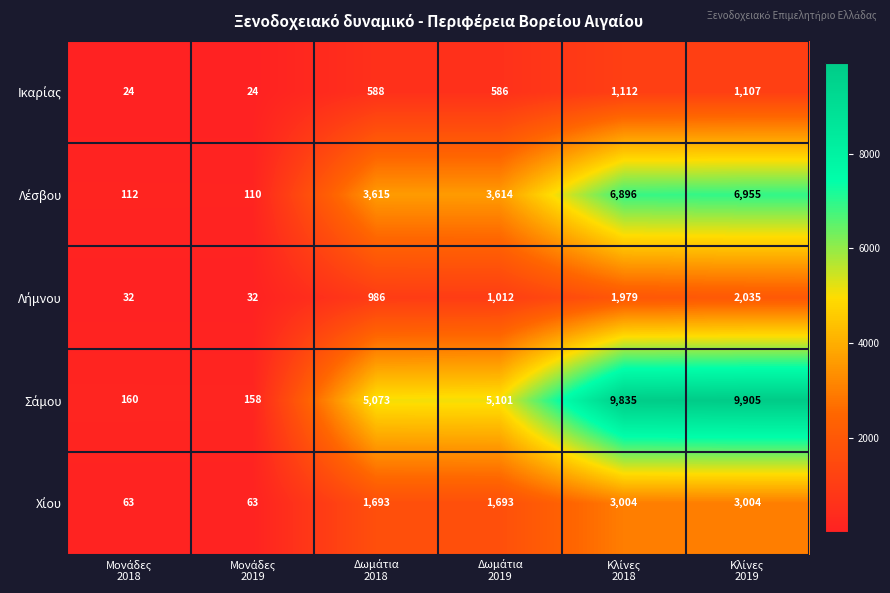

What is the minimum value shown in the chart?

24